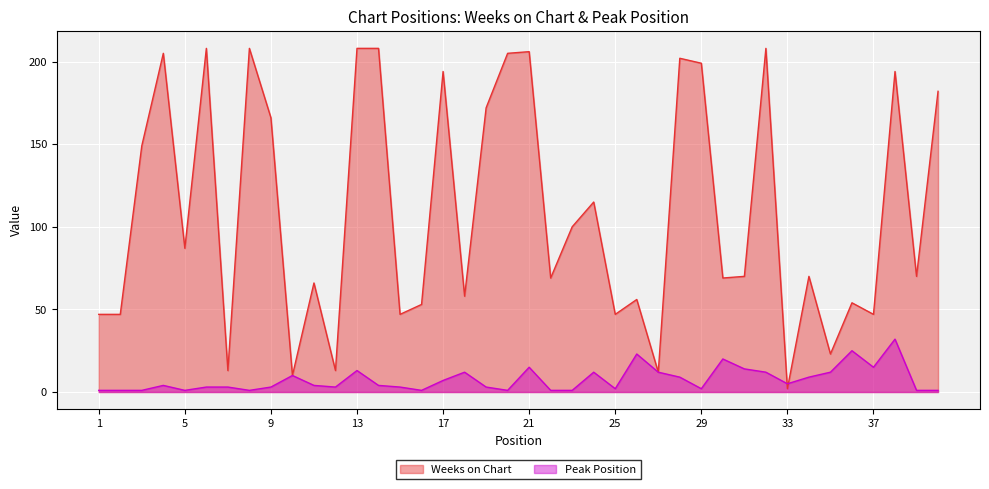

Between 3 and 20, which series saw the biggest shift?

Weeks on Chart